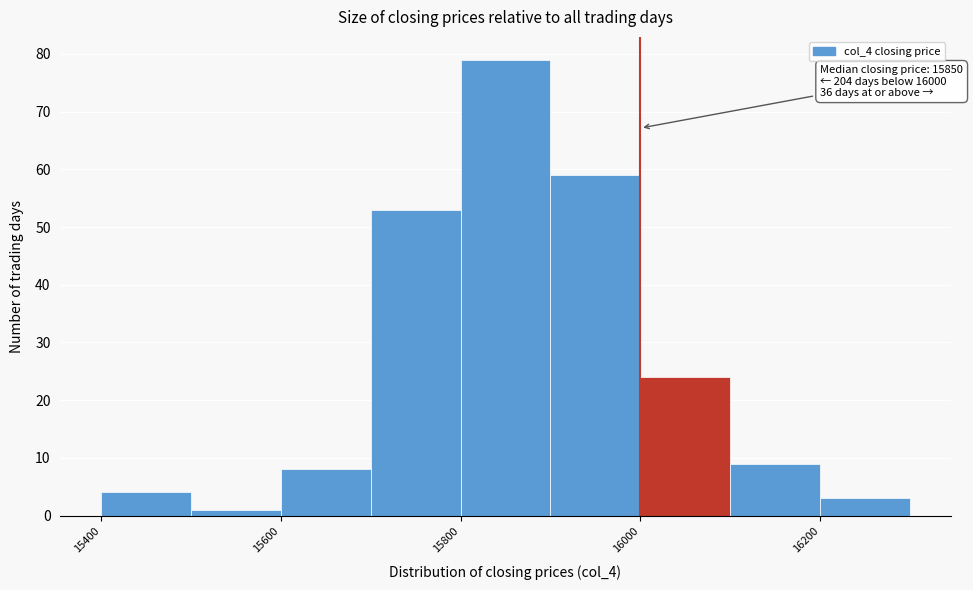

Which range on the x-axis has the tallest bar?

15800 to 15900